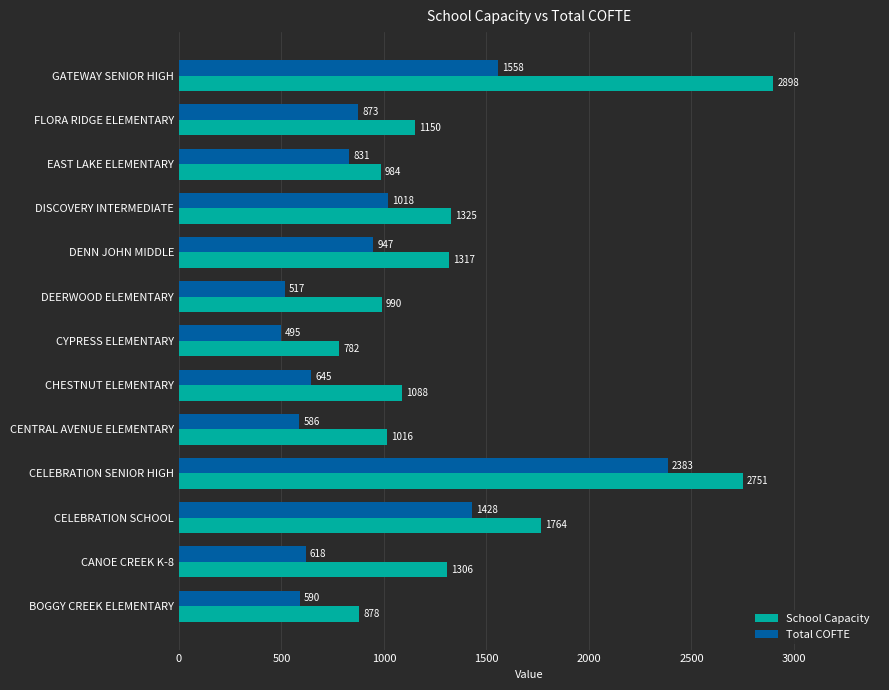

Which series changed the most between CANOE CREEK K-8 and CHESTNUT ELEMENTARY?

School Capacity